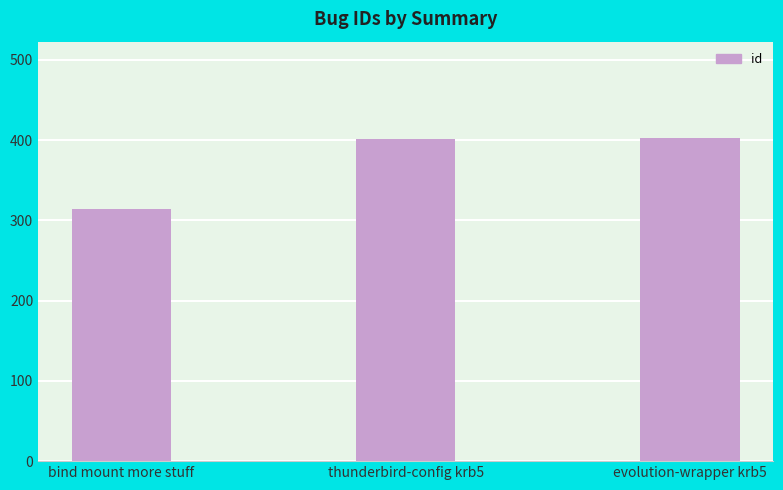

Which has a higher value, bind mount more stuff or evolution-wrapper krb5?

evolution-wrapper krb5